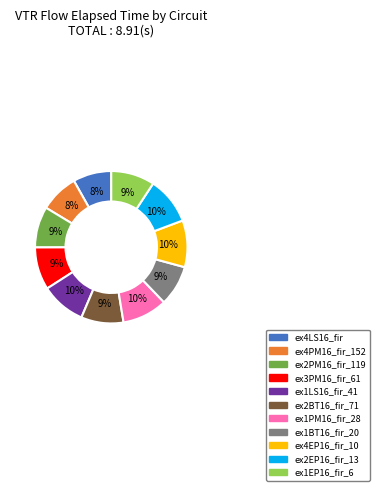

Count the number of slices in the pie.

11